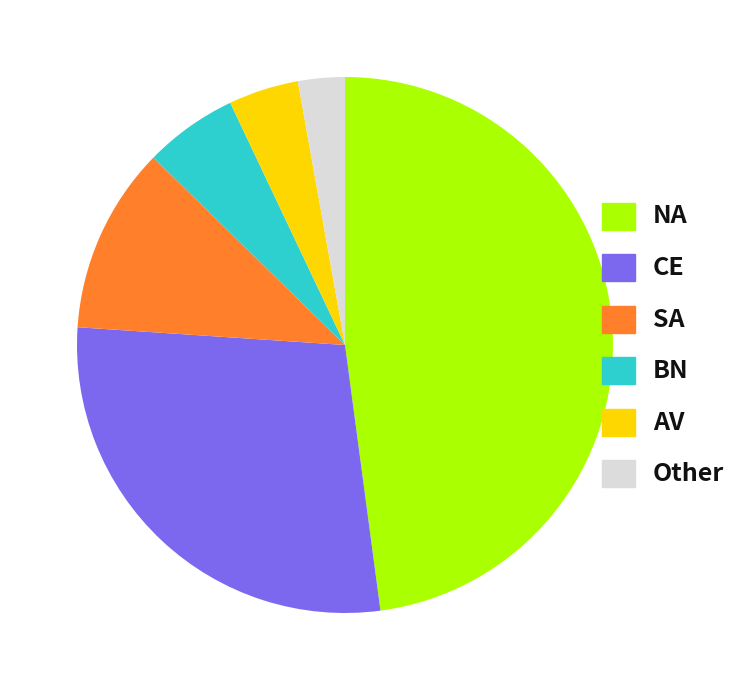

Which has a higher value, NA or Other?

NA